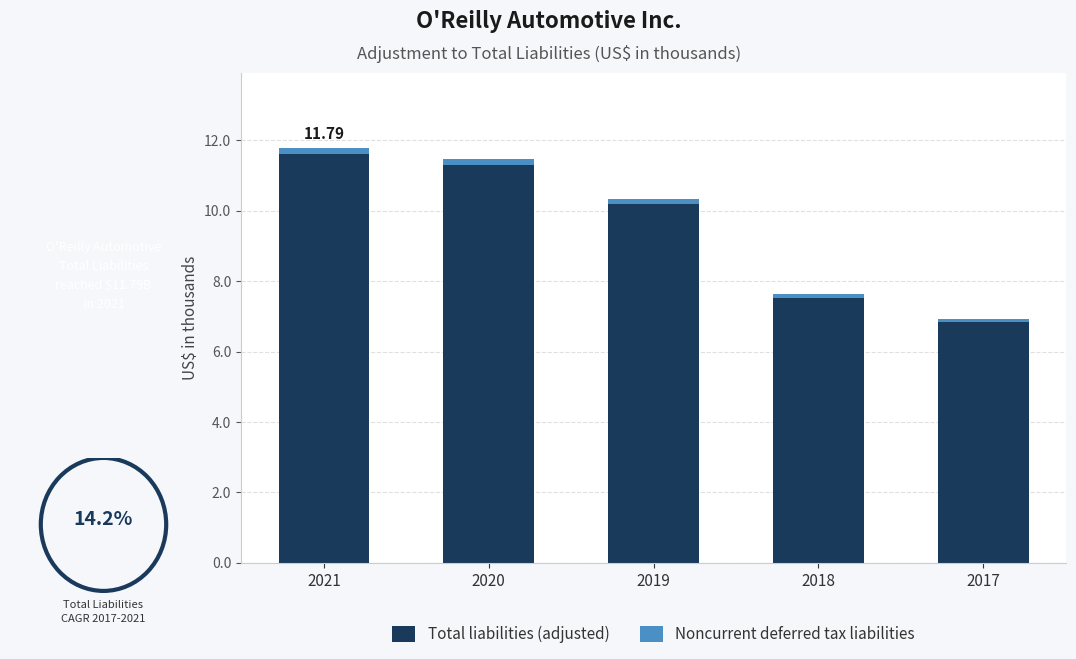

What is the total value across all series at 2018?

7.6